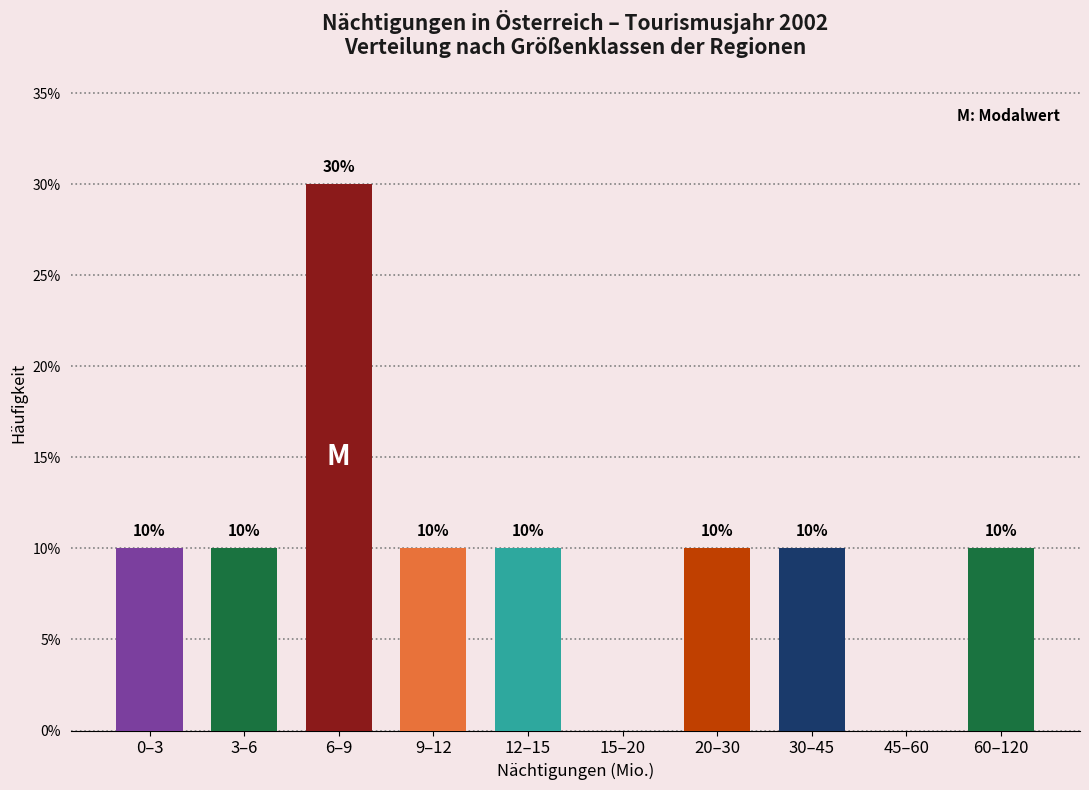

Reading left to right, transcribe all the data shown in this chart.

0–3=10	3–6=10	6–9=30	9–12=10	12–15=10	15–20=0	20–30=10	30–45=10	45–60=0	60–120=10